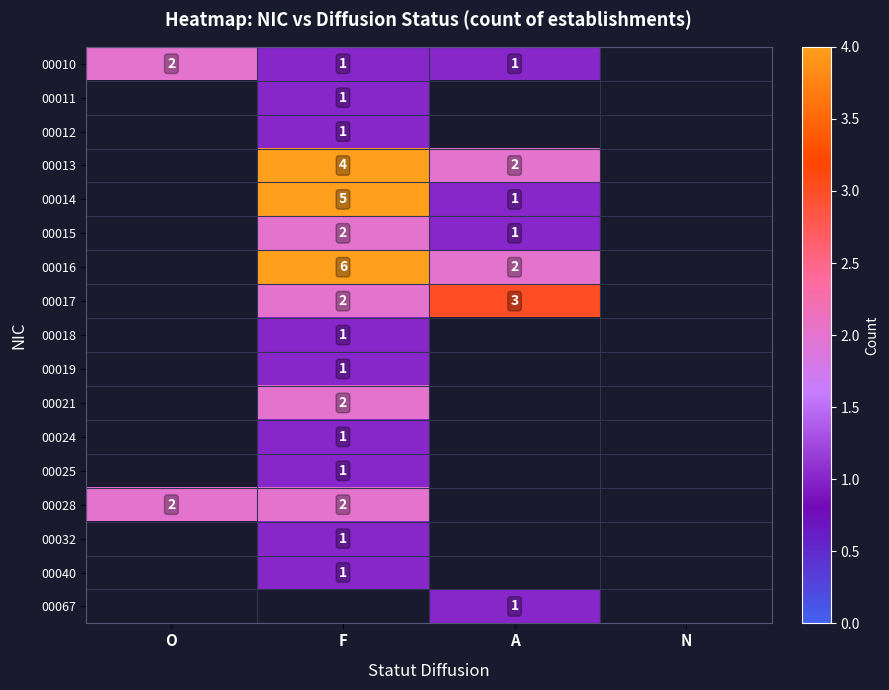

The 00016 series shows 2 at A. True or false?

True